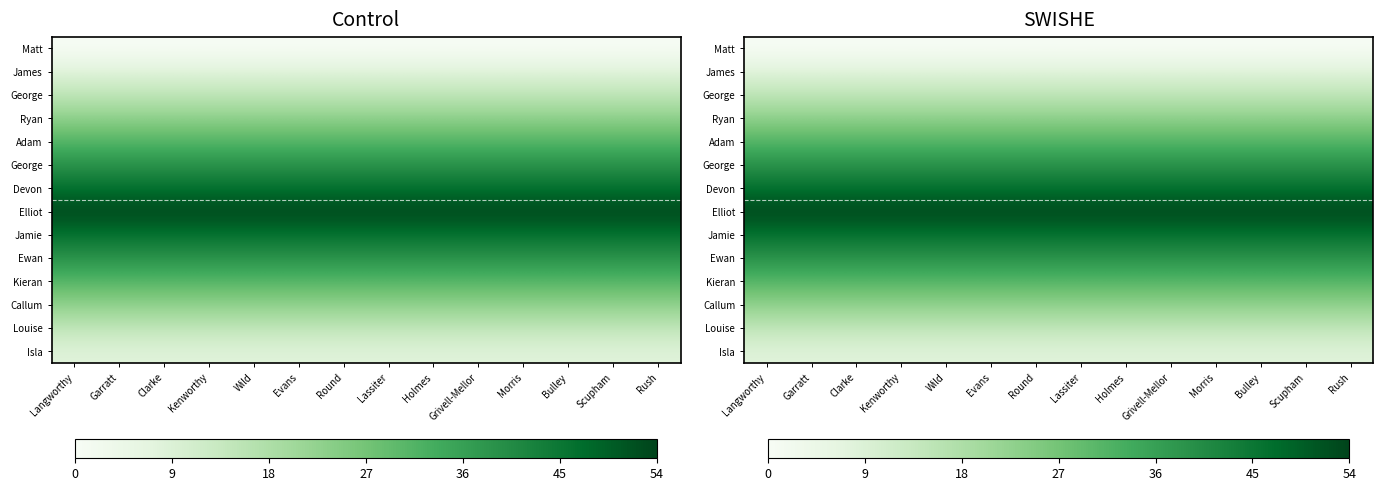

At how many categories does at least one series exceed 36?

14